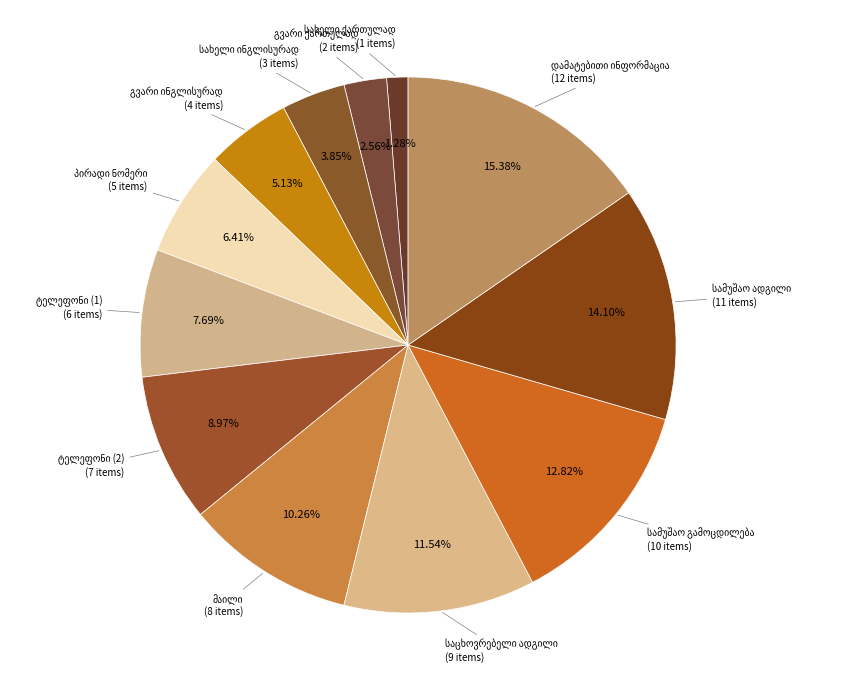

To the nearest percent, what is the average slice percentage?

8%